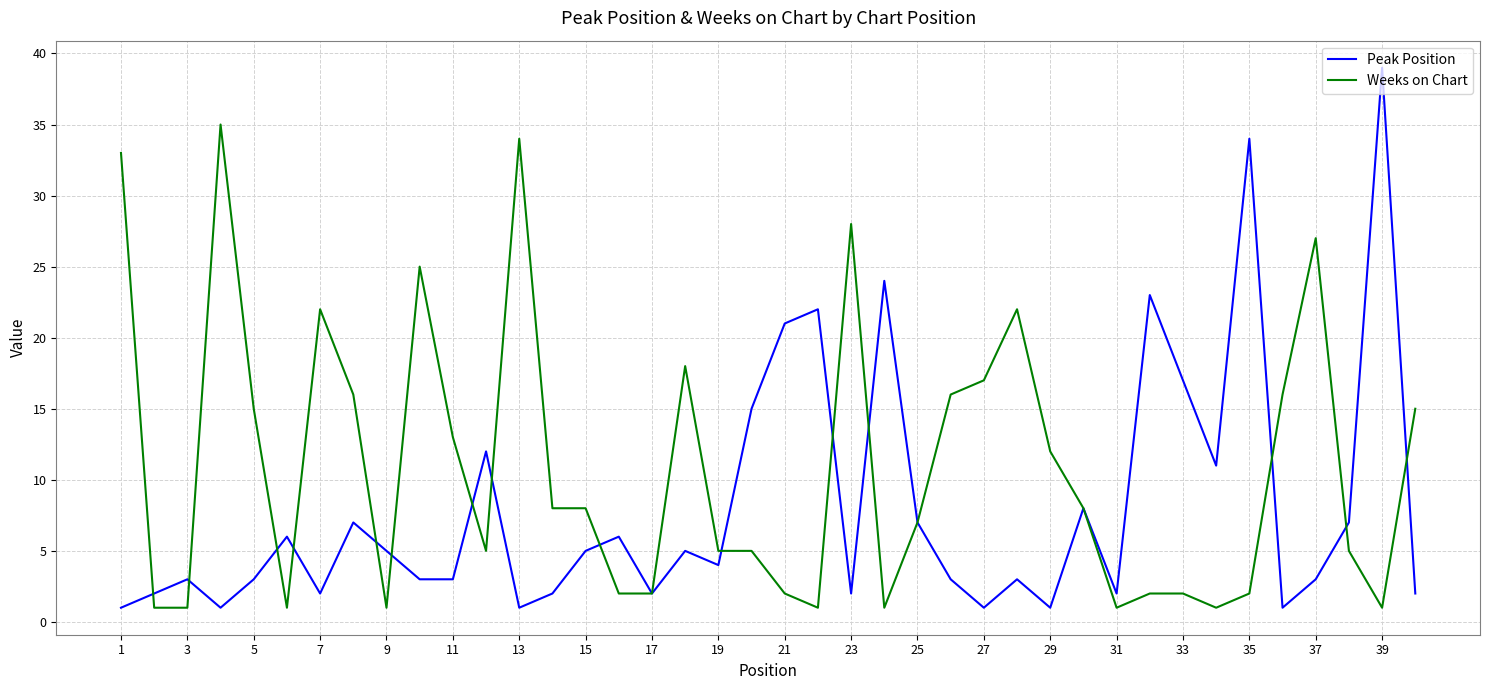

Rank the series by their maximum value, from highest to lowest.

Peak Position, Weeks on Chart